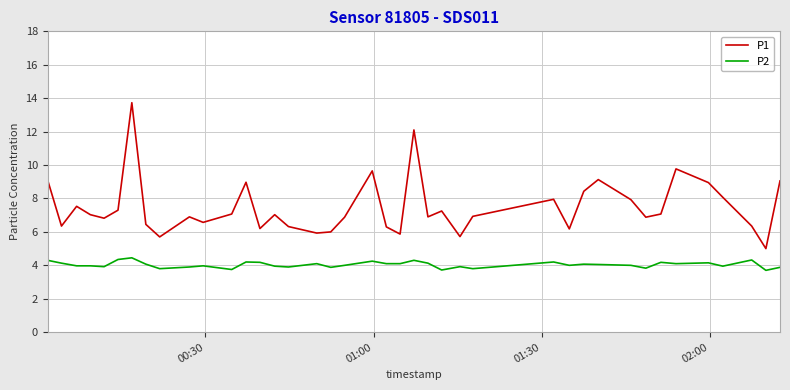

Count the number of data series in this chart.

2